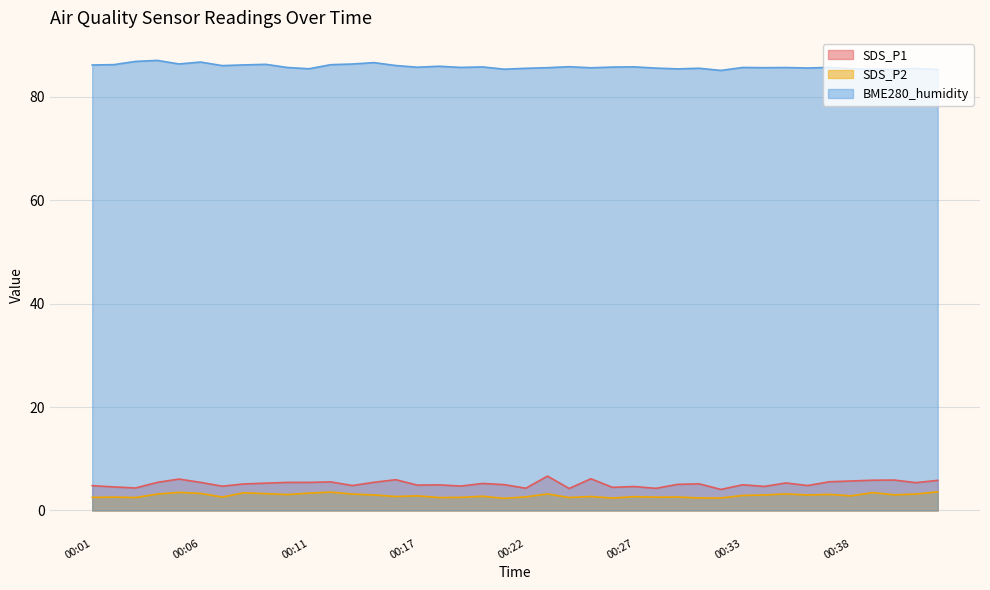

What is the difference between the highest and lowest values at 00:01?

83.6